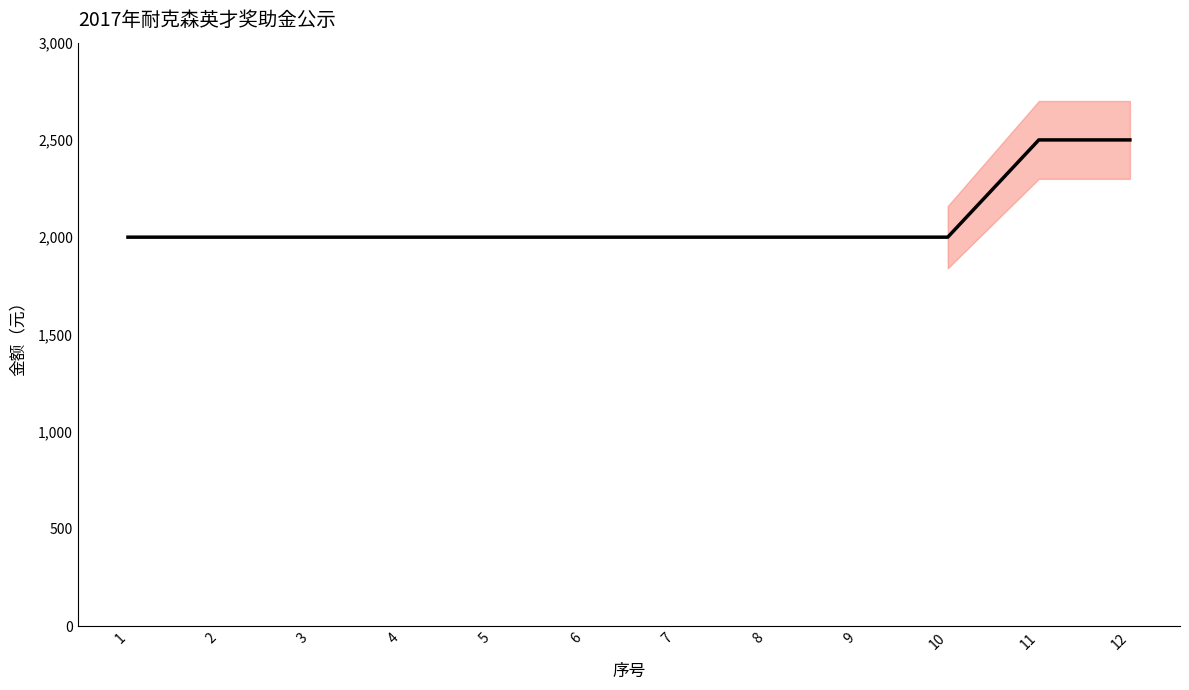

Rank the categories by value from lowest to highest.

1, 2, 3, 4, 5, 6, 7, 8, 9, 10, 11, 12